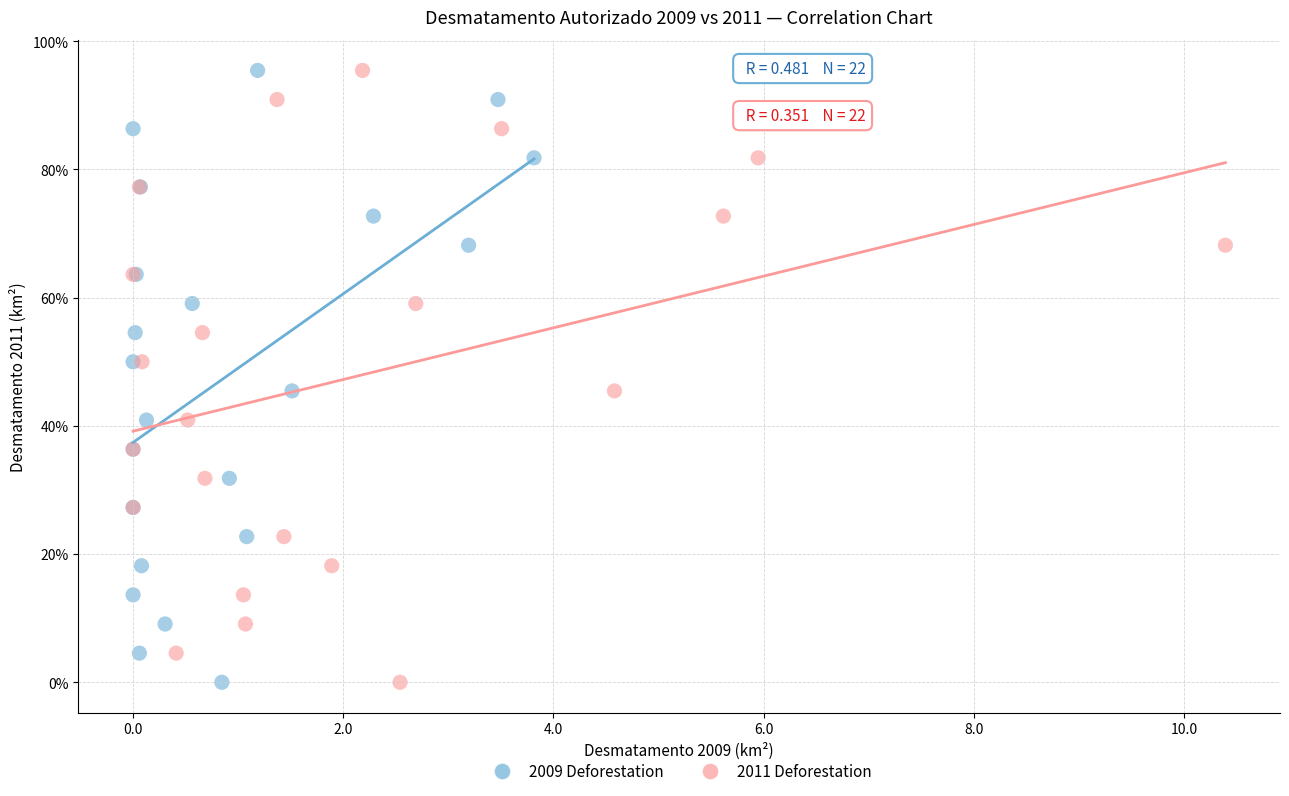

What are all the series names shown in the legend?

2009 Deforestation, 2011 Deforestation